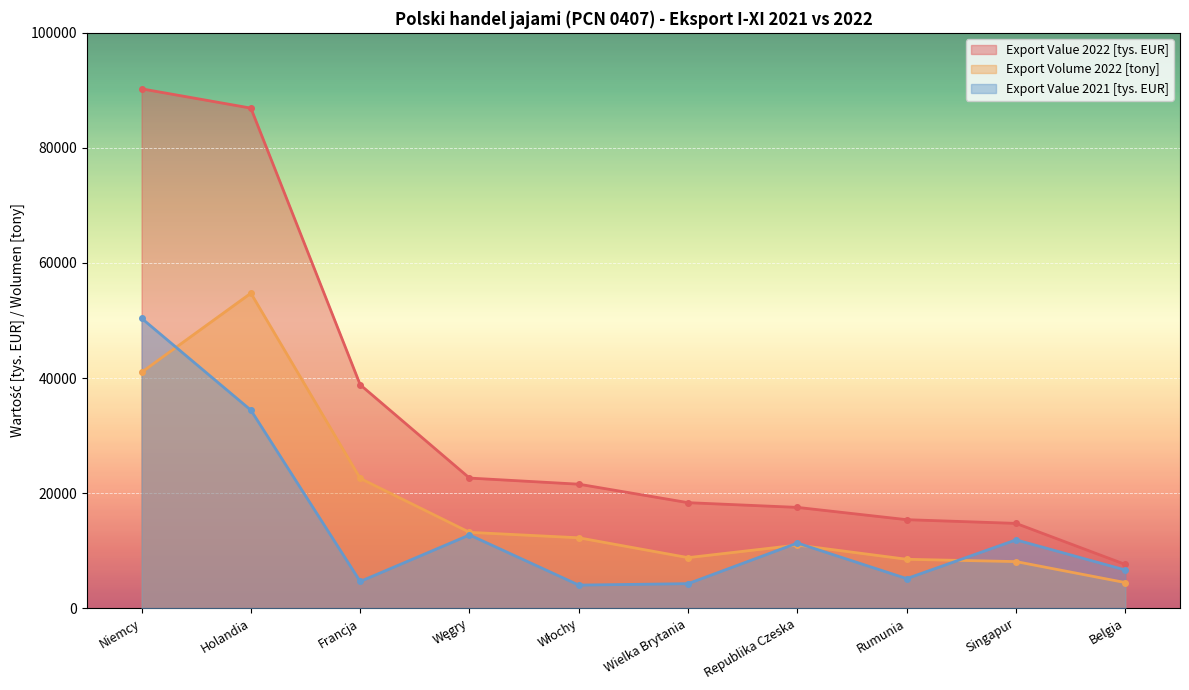

What is the lowest value of the Export Volume 2022 [tony] series?

4443.8